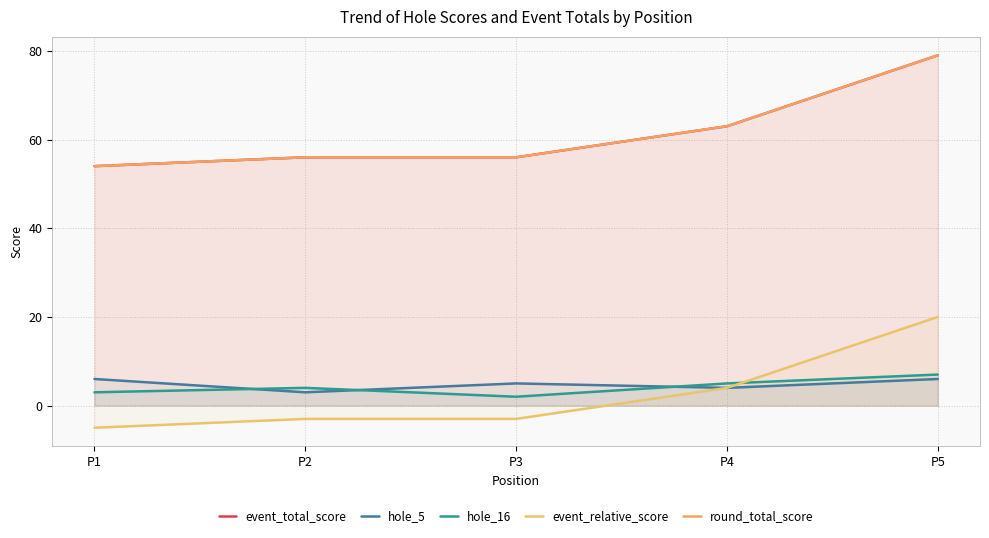

Count the number of categories in the chart.

5